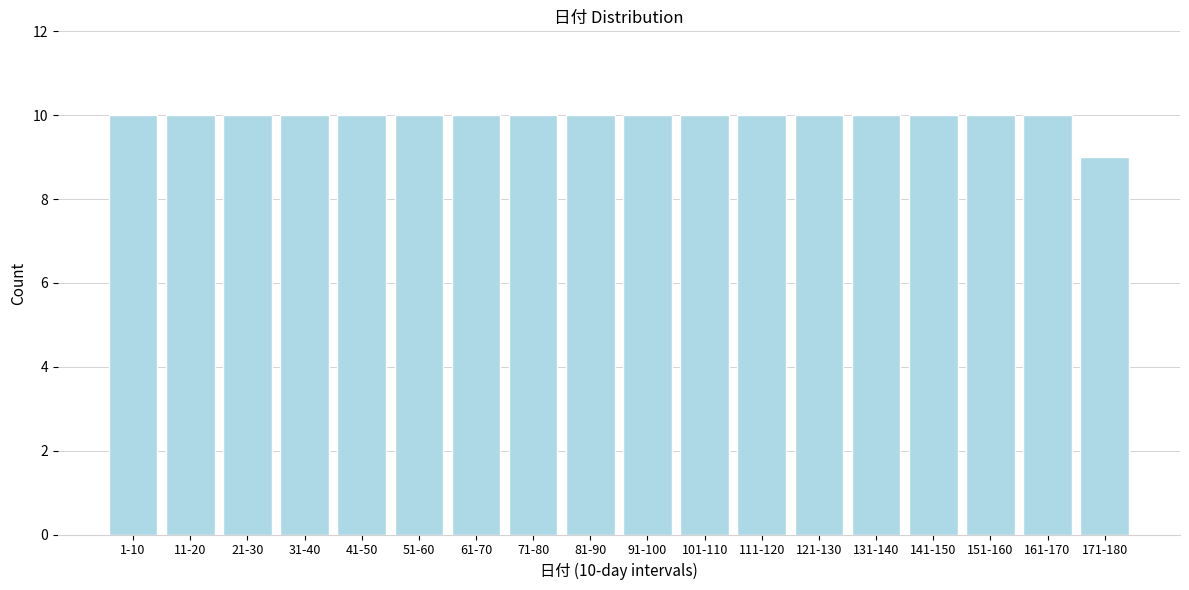

Reading left to right, list all the values displayed in this chart.

10	10	10	10	10	10	10	10	10	10	10	10	10	10	10	10	10	9